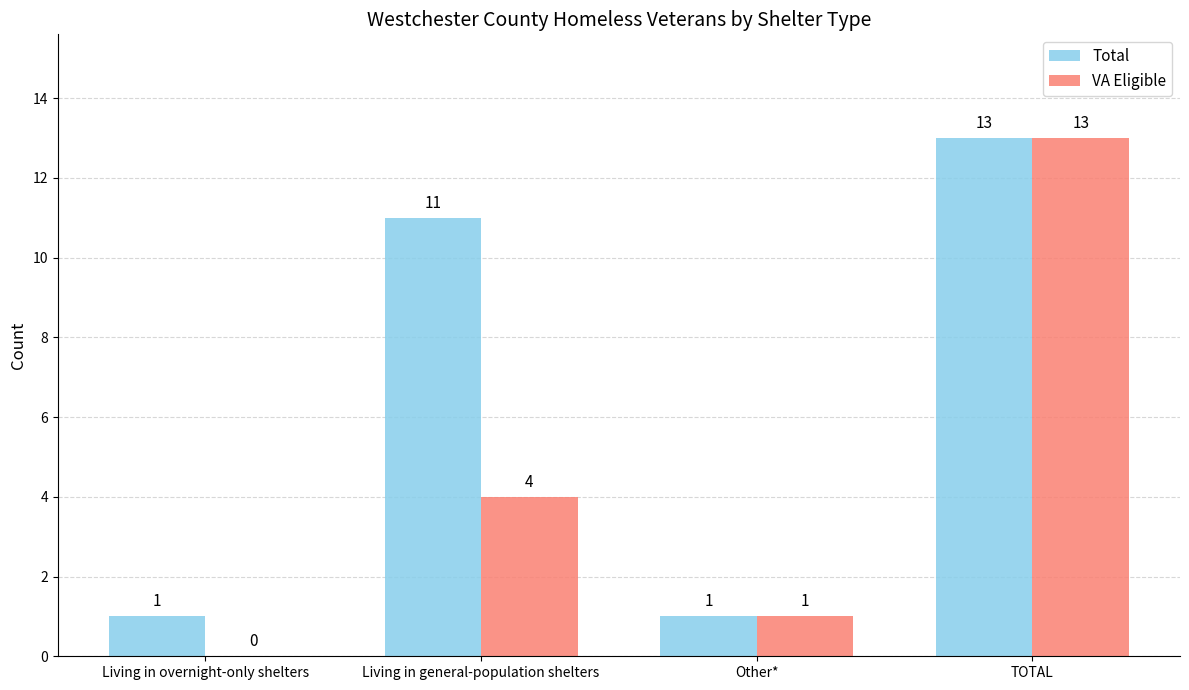

Which series changed the most between Living in overnight-only shelters and Other*?

VA Eligible